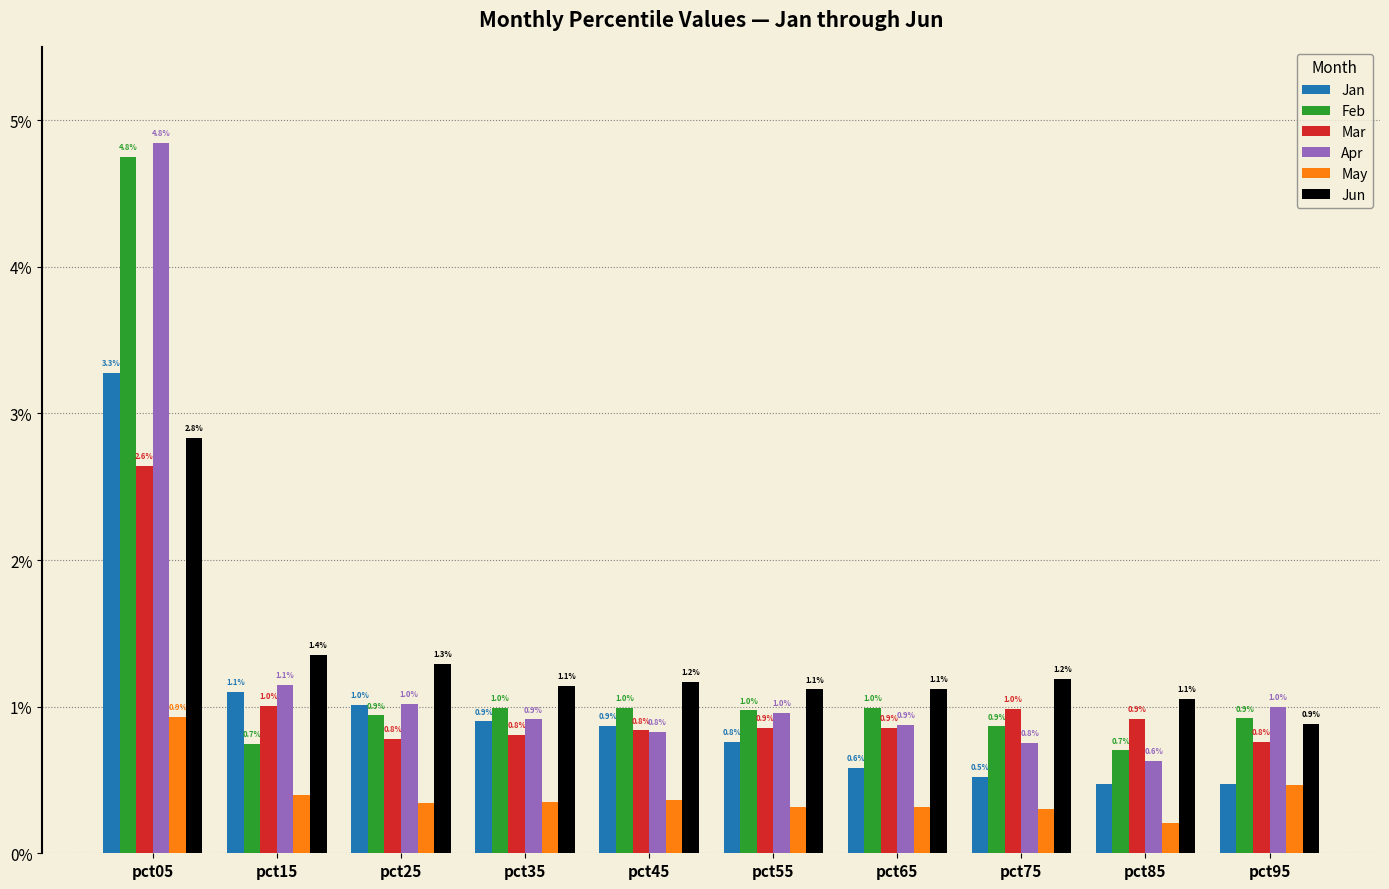

How many bars are there in each group?

6